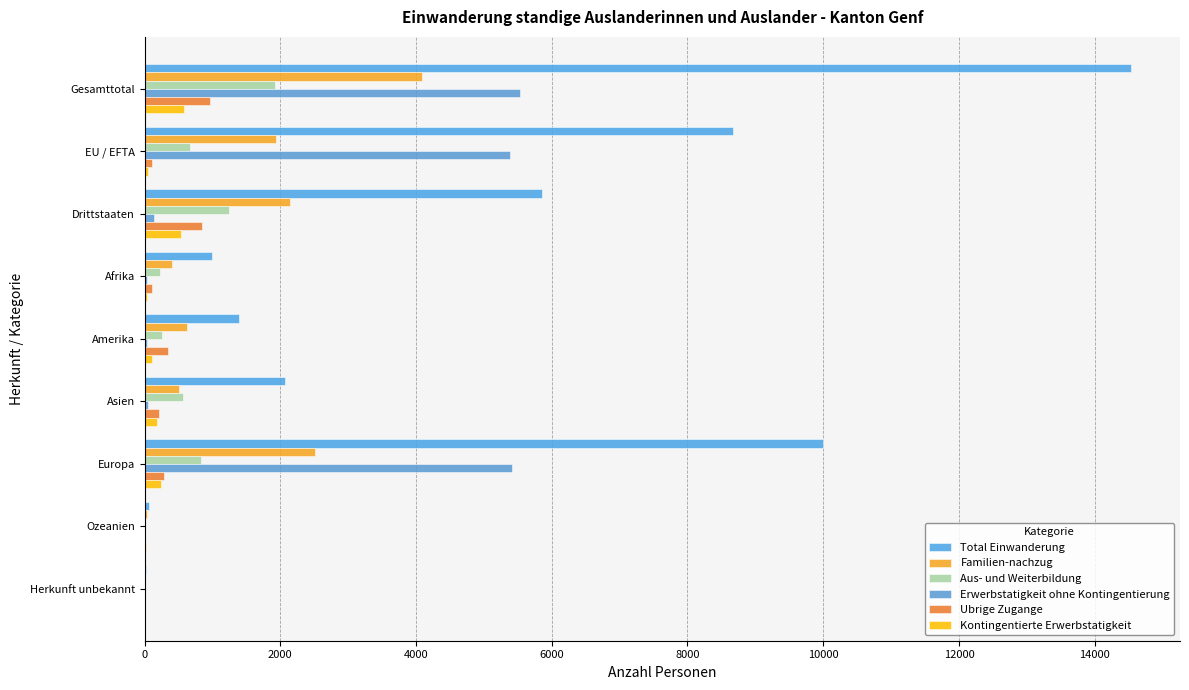

How many categories are shown in the chart?

9